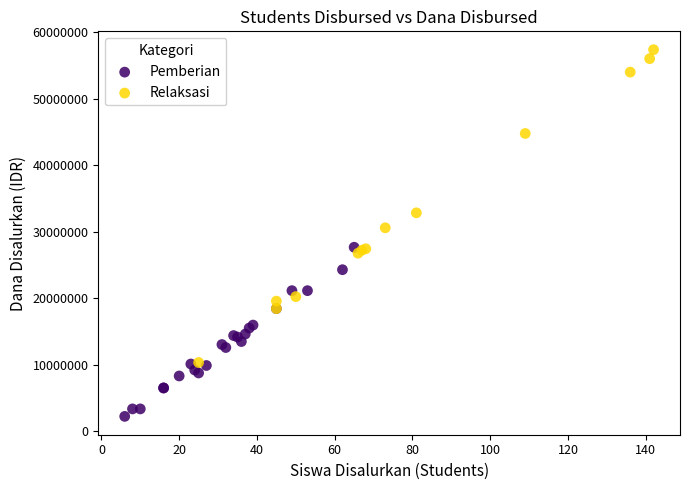

Which series has the largest Y range (max minus min)?

Relaksasi